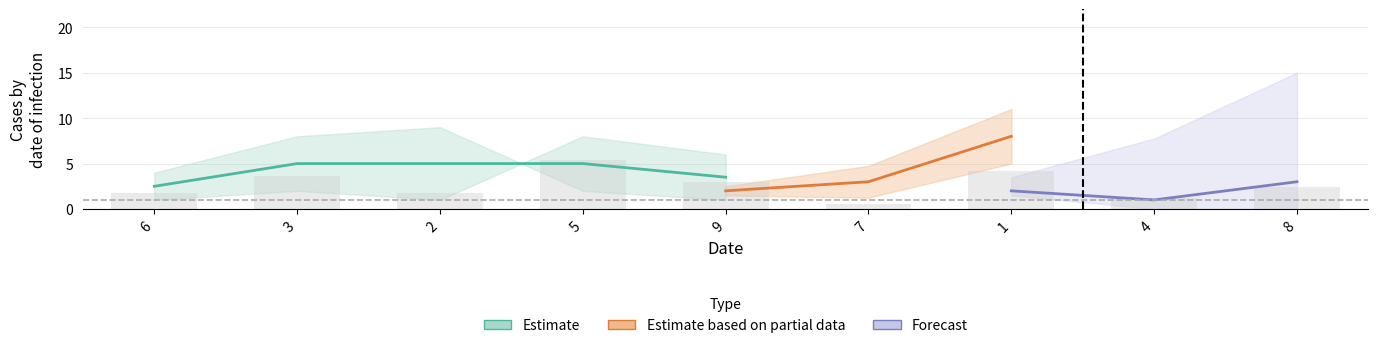

Count the col_2 values in the range 3 to 7.

5